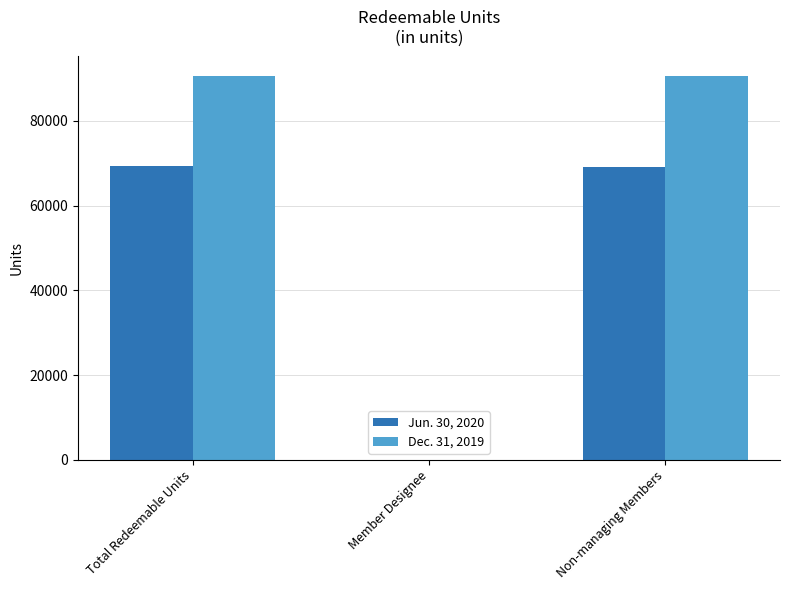

At which label is Dec. 31, 2019 closest to 45350?

Non-managing Members